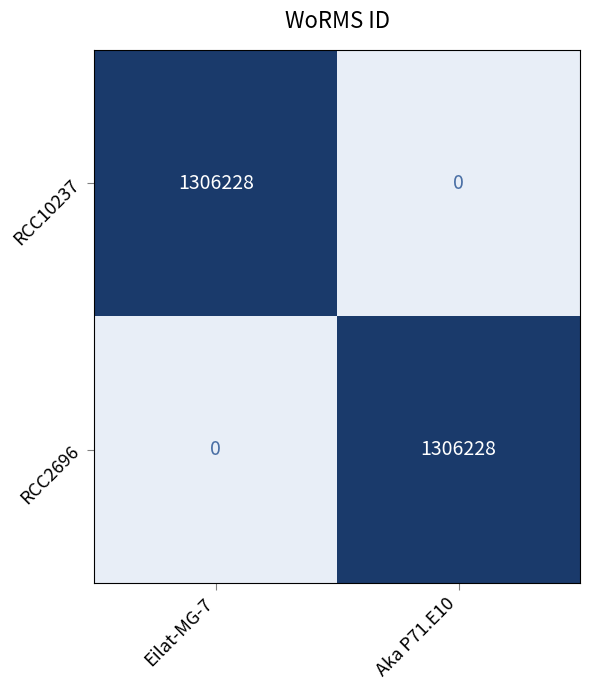

At which label does RCC10237 reach its minimum?

Aka P71.E10